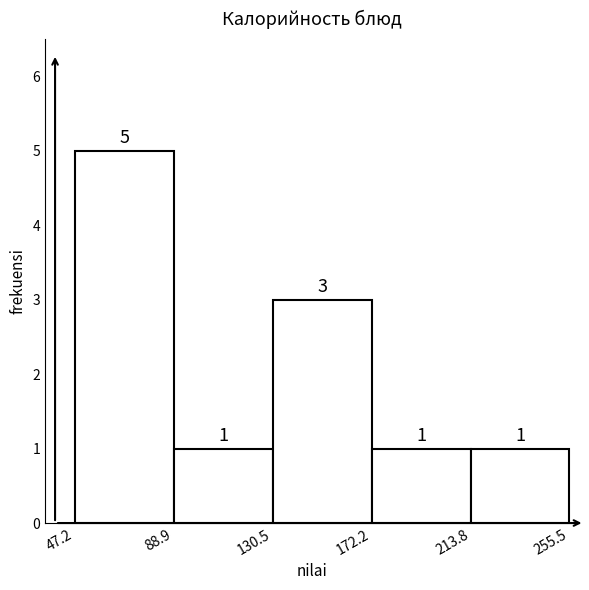

What is the height of the bar covering 47.2 to 88.9 on the x-axis?

5